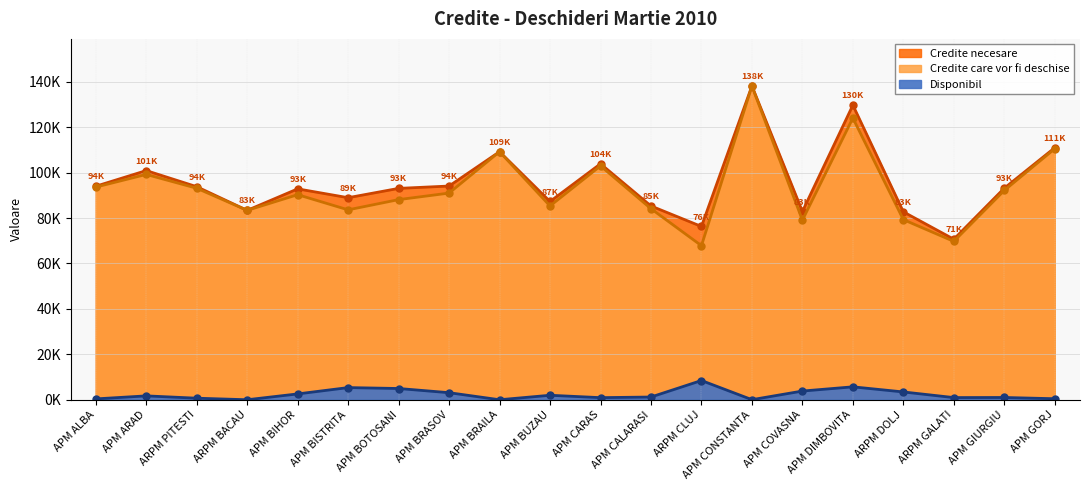

The Disponibil series shows 2563 at APM BIHOR. True or false?

True